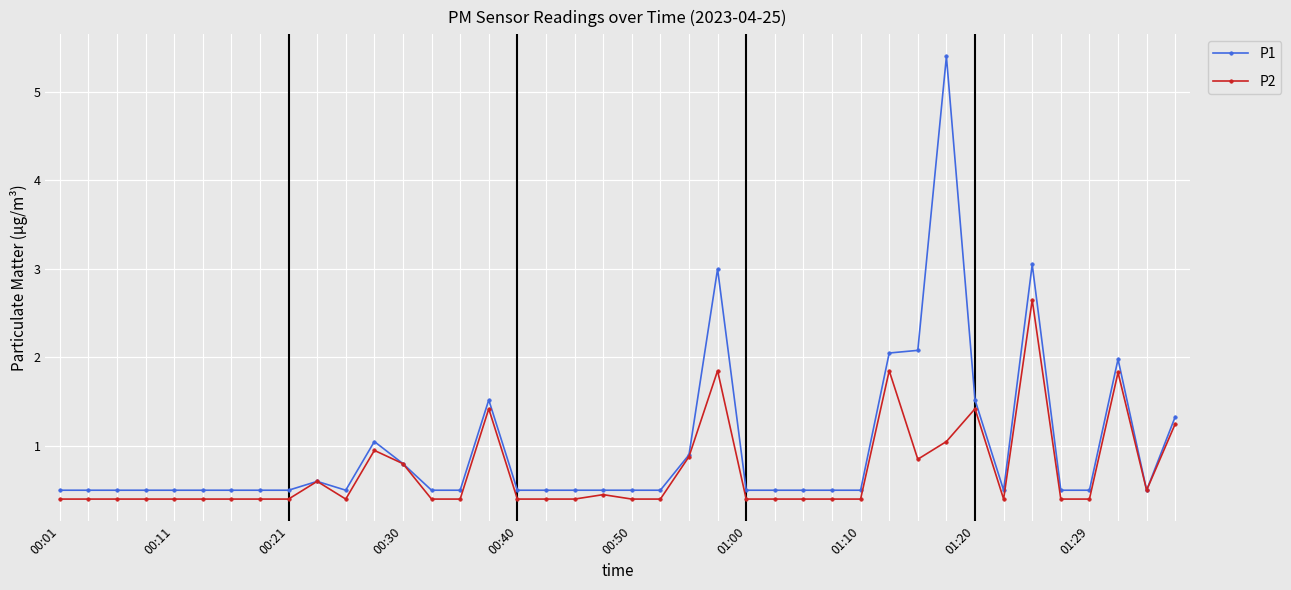

Count the number of categories in the chart.

40